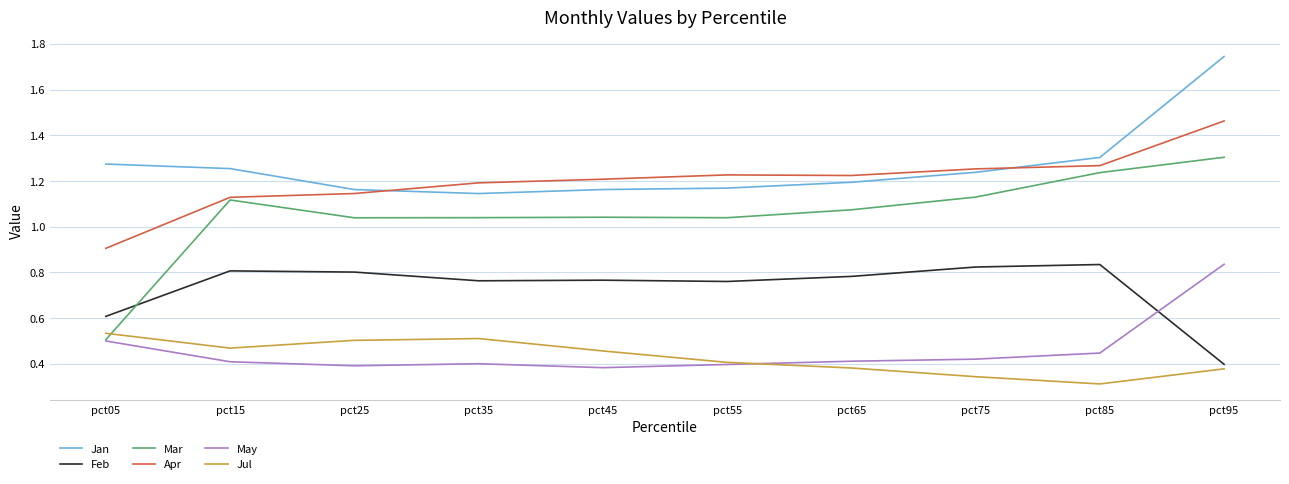

How many times do Feb and May cross each other?

1